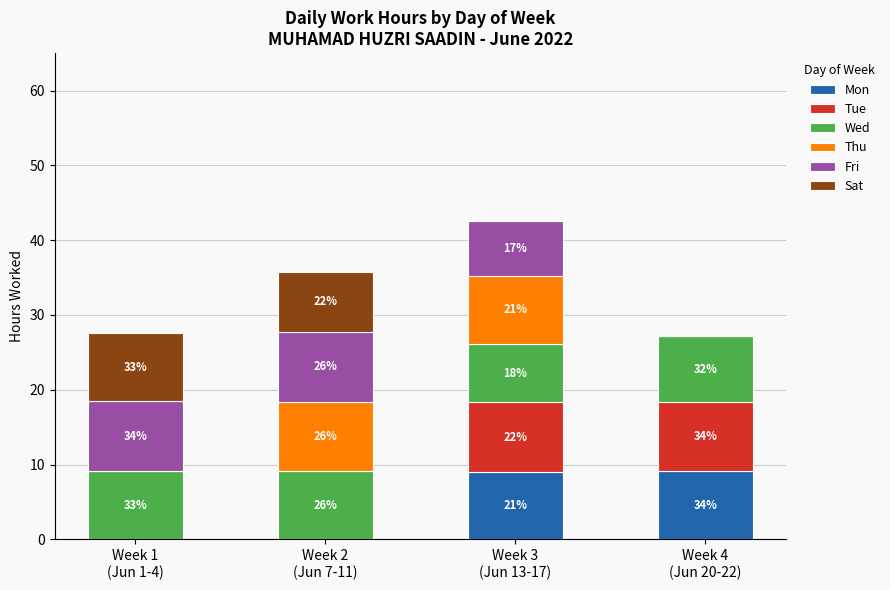

What is the difference between the Mon values at Week 4
(Jun 20-22) and Week 2
(Jun 7-11)?

9.2